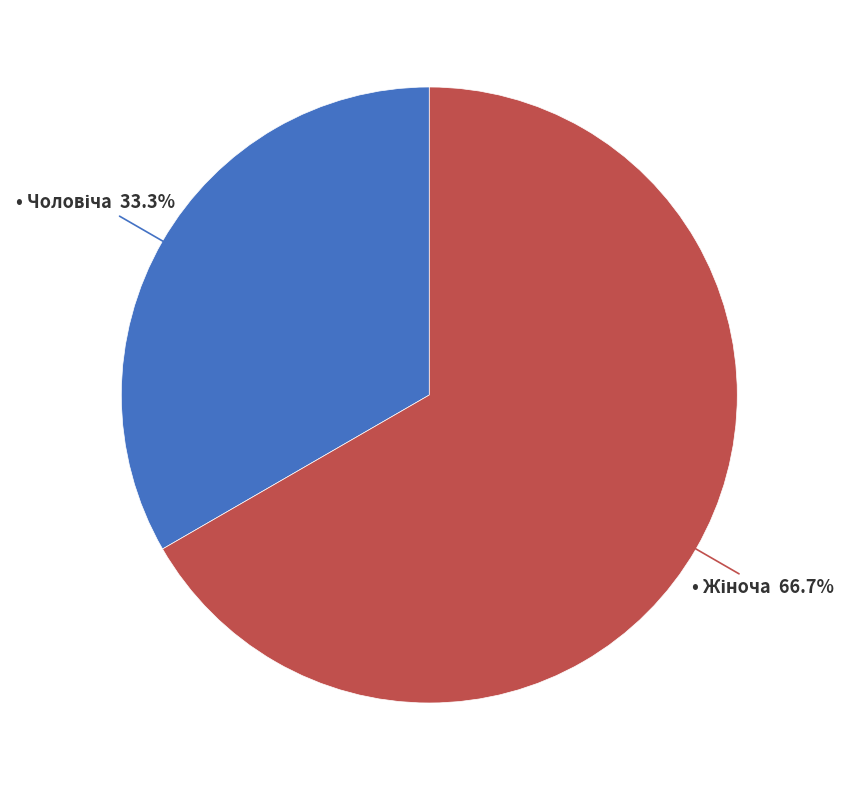

Does any single category account for the majority?

Yes